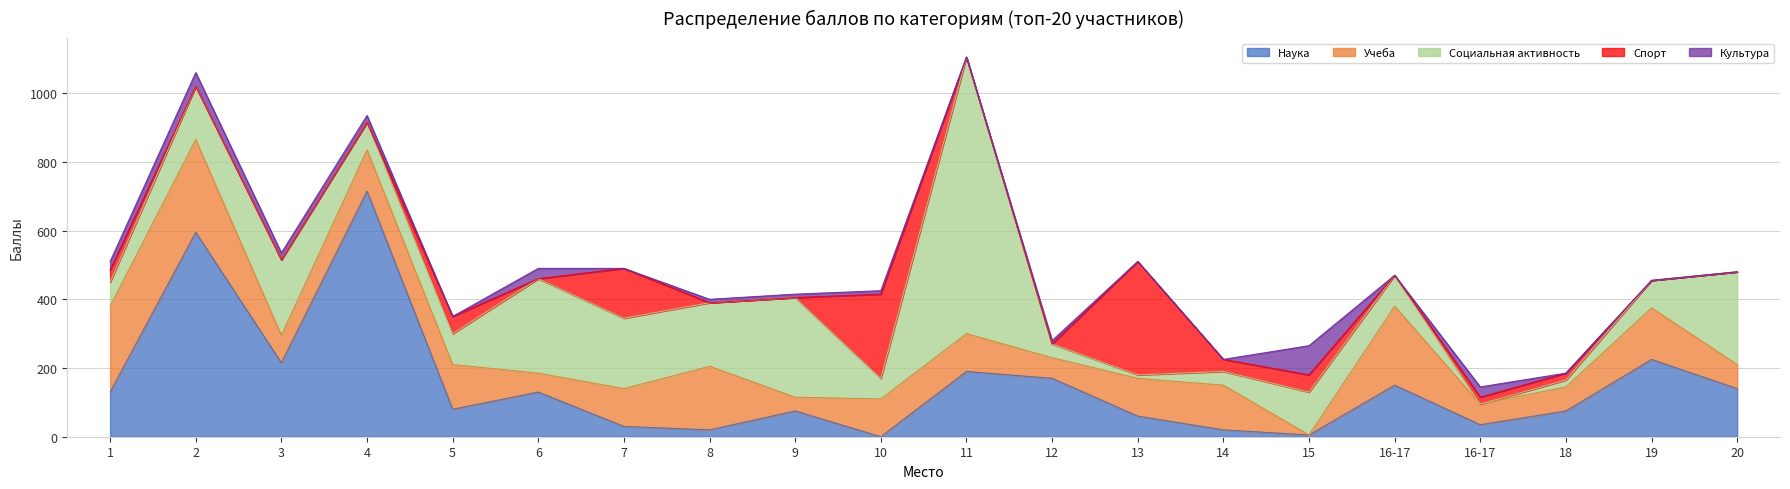

What is the difference between the maximum and minimum values in the Наука series?

715